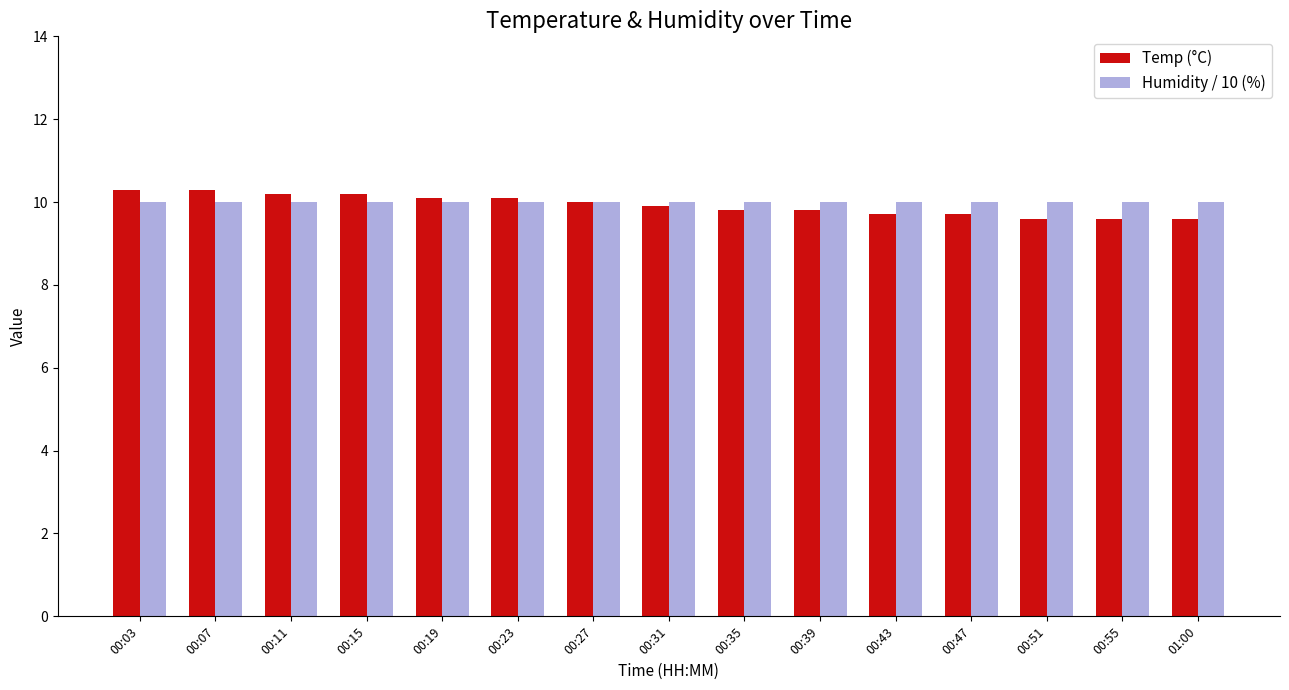

What is the spread (max minus min) of values at 00:07?

0.3